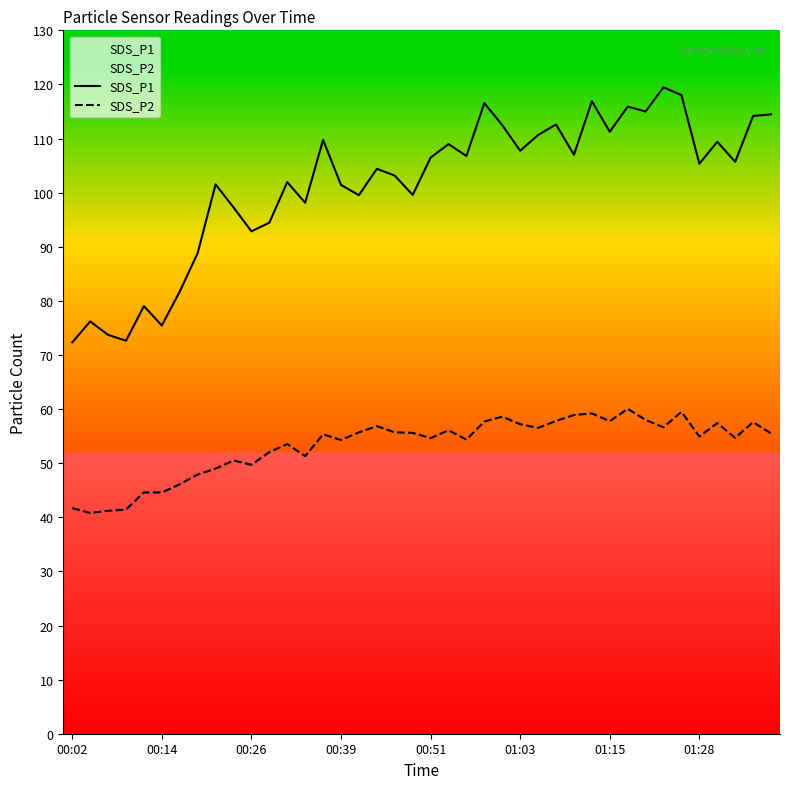

List the series in order of their overall mean, highest first.

SDS_P1, SDS_P2